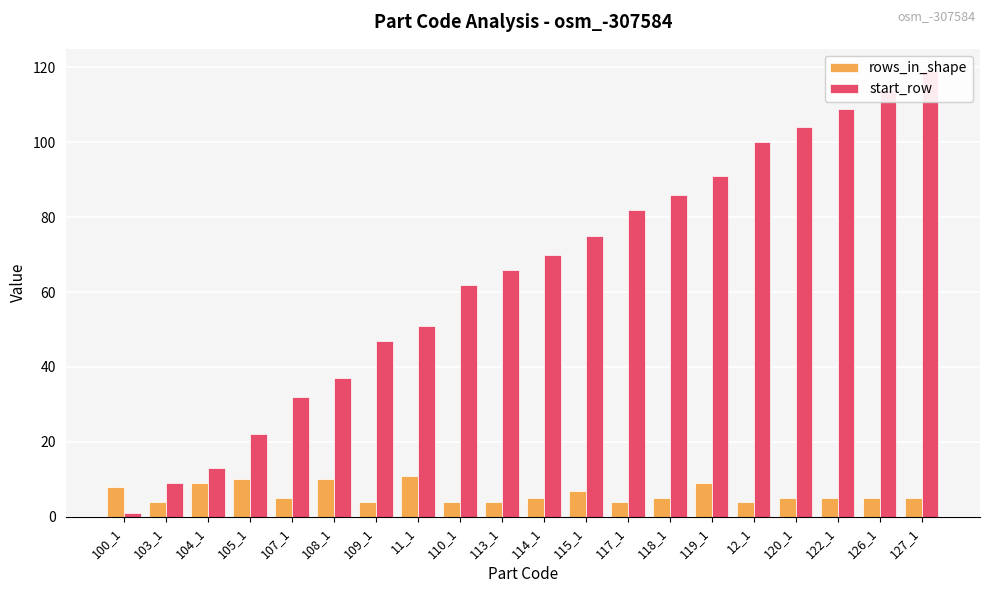

What is the highest value of the start_row series?

119